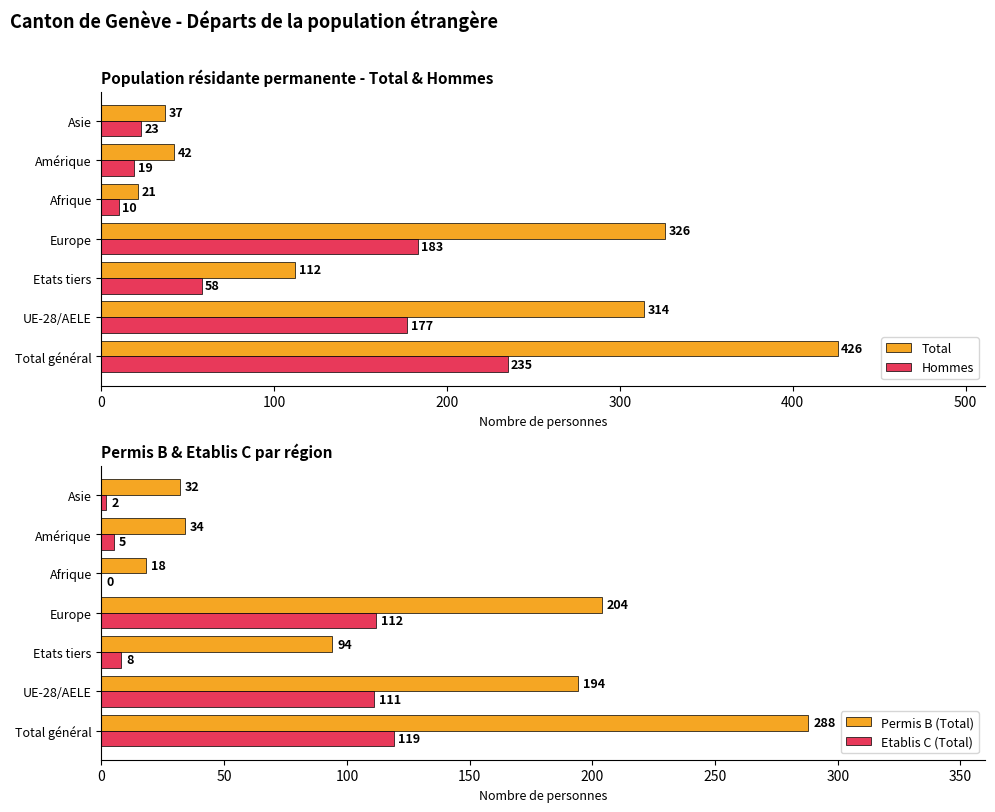

The Hommes series shows 80 at Total général. True or false?

False